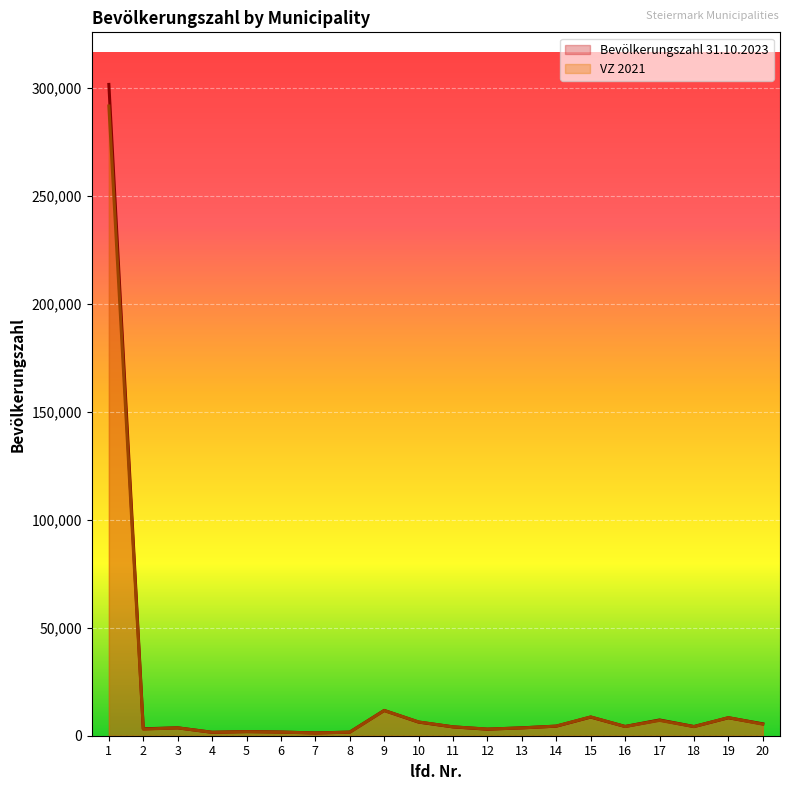

What is the lowest value of the Bevölkerungszahl 31.10.2023 series?

1297